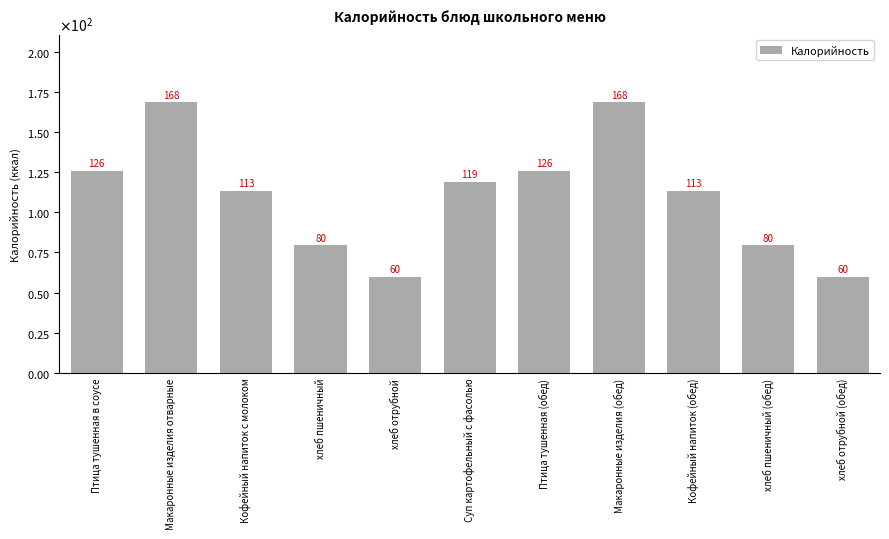

Does the chart contain any negative values?

No